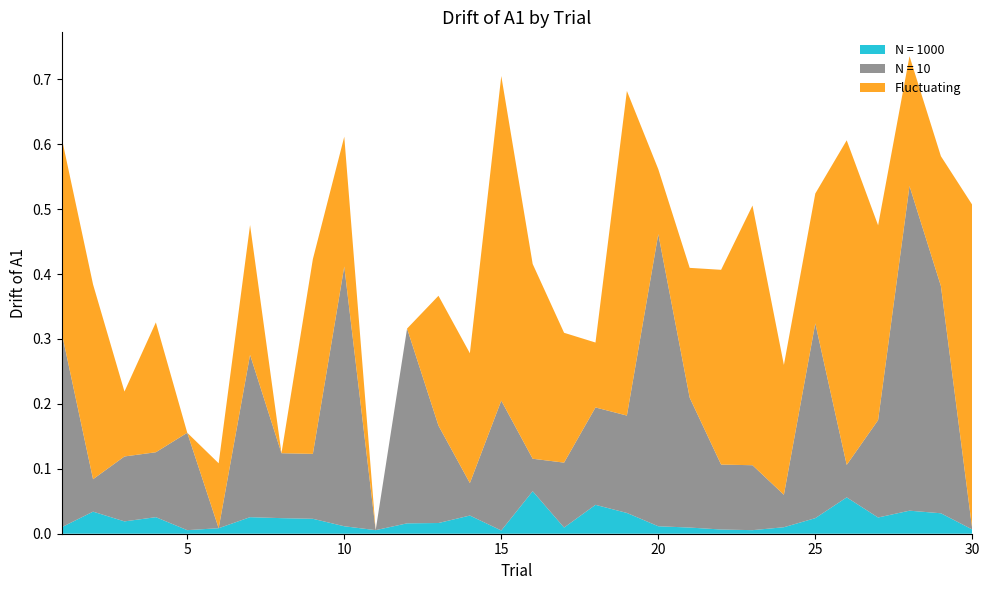

Reading left to right, what are all the values shown in this chart?

N = 1000: 0.0	0.0	0.0	0.0	0.0	0.0	0.0	0.0	0.0	0.0	0.0	0.0	0.0	0.0	0.0	0.1	0.0	0.0	0.0	0.0	0.0	0.0	0.0	0.0	0.0	0.1	0.0	0.0	0.0	0.0
N = 10: 0.3	0.1	0.1	0.1	0.1	0.0	0.2	0.1	0.1	0.4	0.0	0.3	0.1	0.1	0.2	0.1	0.1	0.1	0.1	0.5	0.2	0.1	0.1	0.1	0.3	0.1	0.1	0.5	0.3	0.0
Fluctuating: 0.3	0.3	0.1	0.2	0.0	0.1	0.2	0.0	0.3	0.2	0.0	0.0	0.2	0.2	0.5	0.3	0.2	0.1	0.5	0.1	0.2	0.3	0.4	0.2	0.2	0.5	0.3	0.2	0.2	0.5